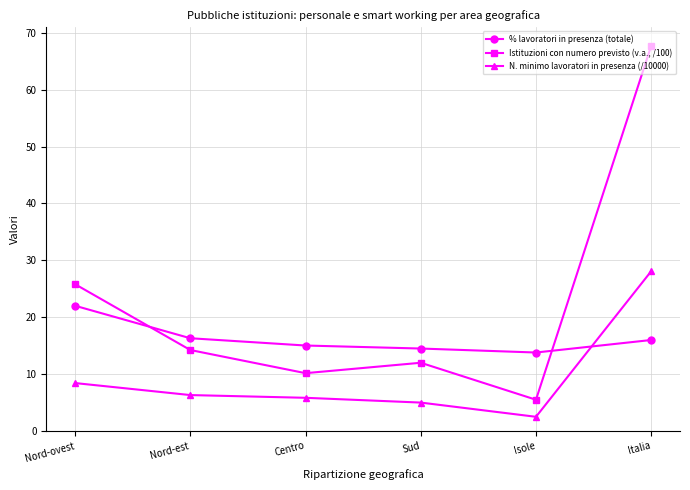

What is the sum of all % lavoratori in presenza (totale) values?

97.7